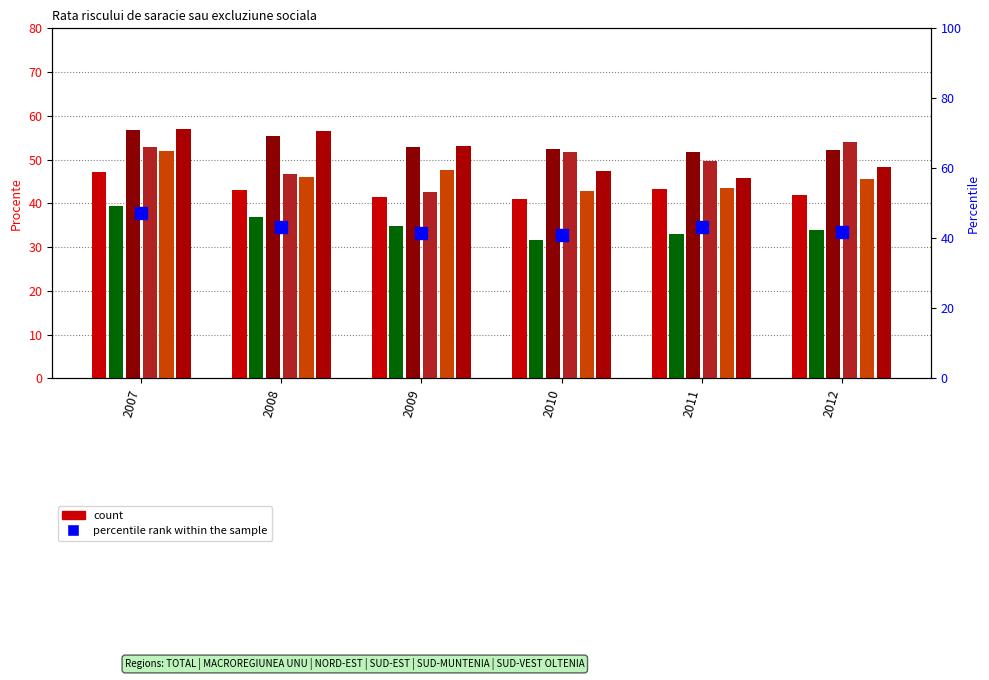

Between 2008 and 2010, which is larger?

2008